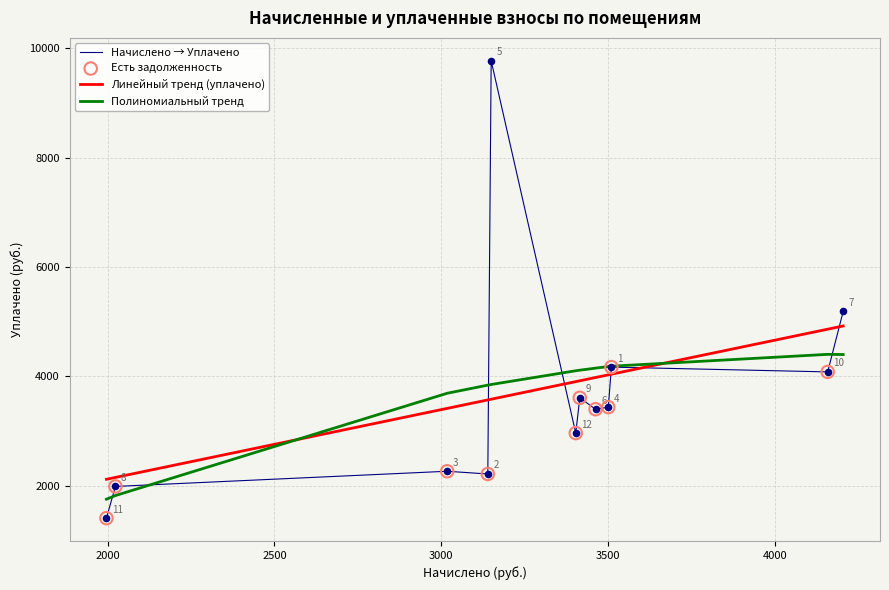

Which series has the widest spread of values?

Начислено → Уплачено